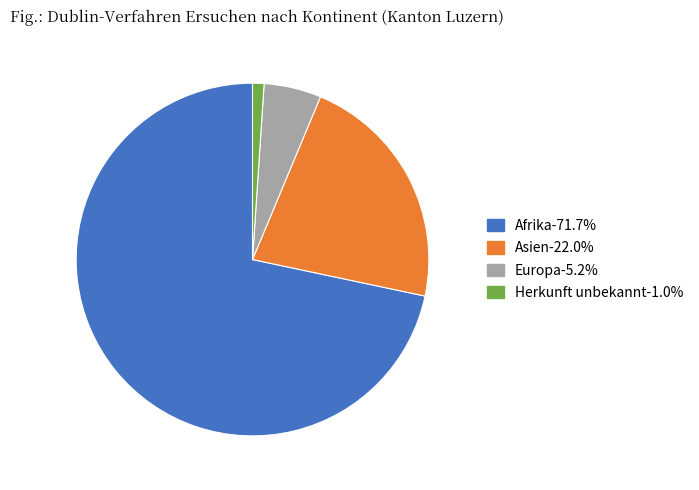

Does any single category account for the majority?

Yes